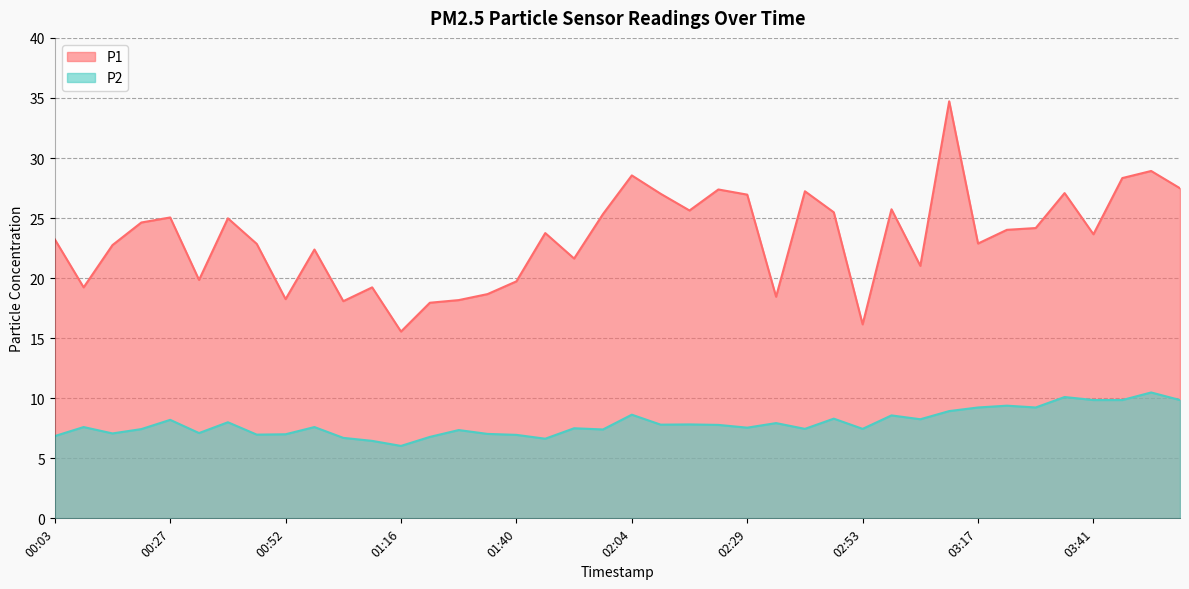

Is it true that P1 equals 13.2 at 03:11?

False